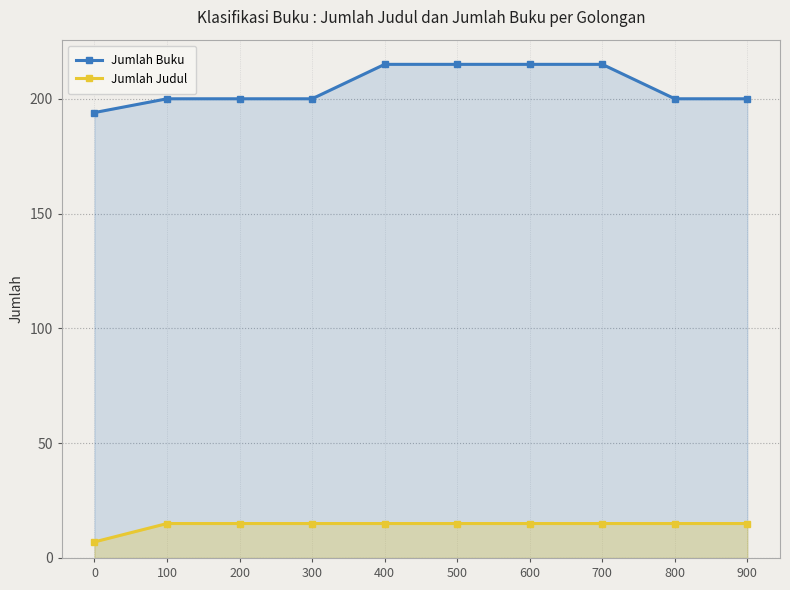

At how many categories does at least one series exceed 187?

10